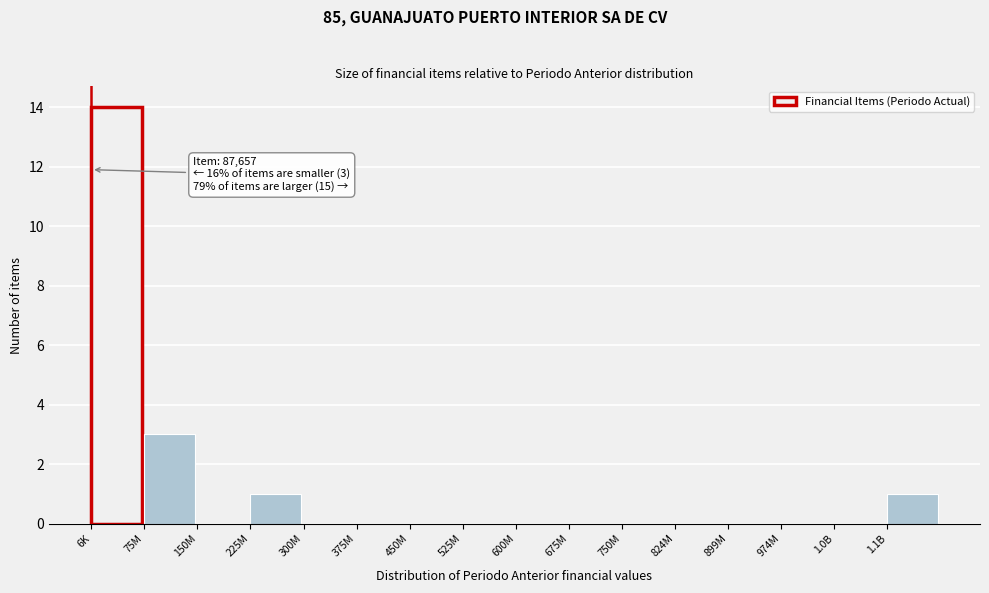

Reading right to left, transcribe all the data shown in this chart.

1.1B=1	1.0B=0	974M=0	899M=0	824M=0	750M=0	675M=0	600M=0	525M=0	450M=0	375M=0	300M=0	225M=1	150M=0	75M=3	6K=14